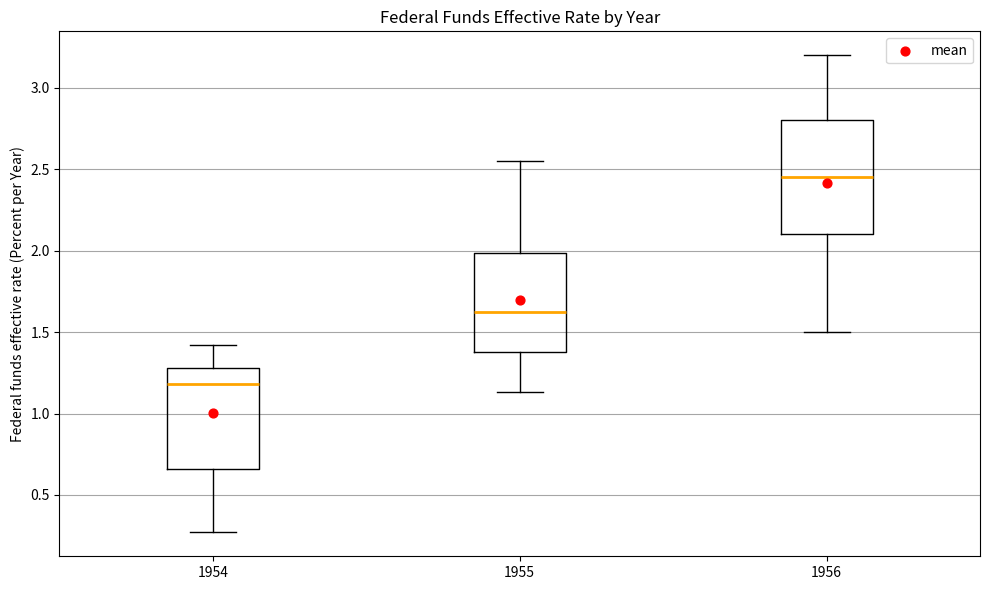

Where does the upper whisker of the box at x = 1955 end on the y-axis? The values are not printed on the chart, so give them approximately, as read against the axis.

2.55